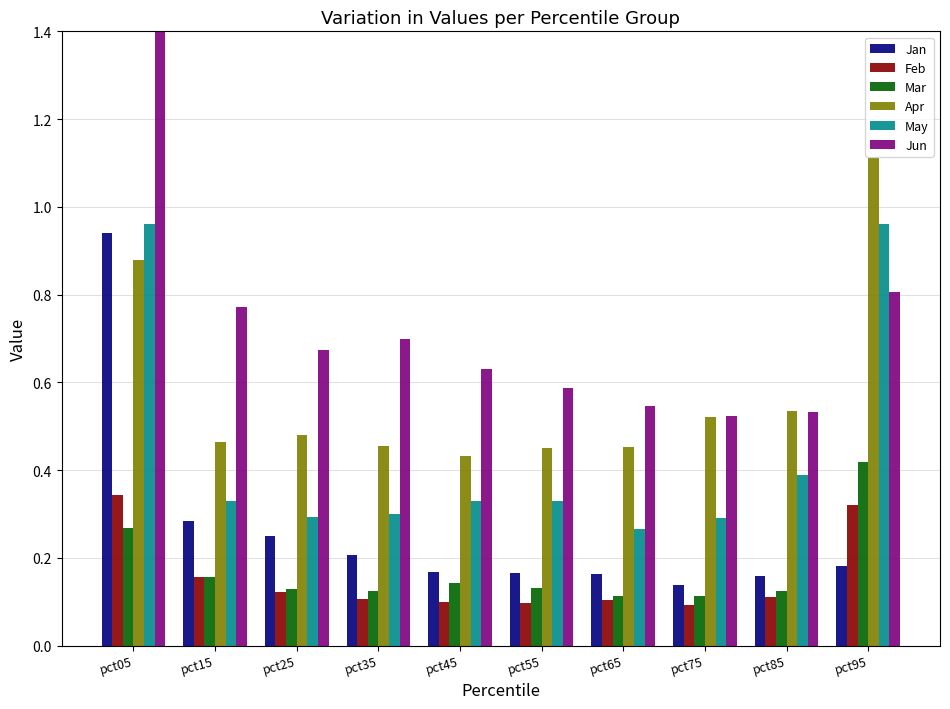

What is the minimum value shown in the chart?

0.1